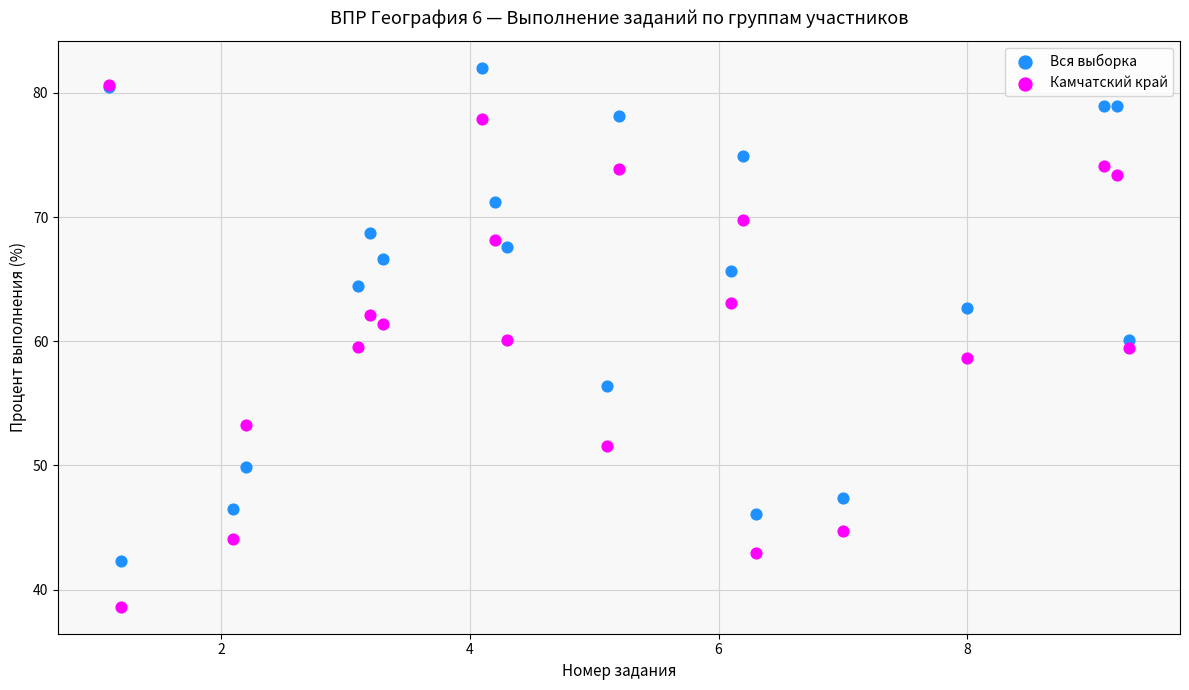

Which series contains the lowest Y value?

Камчатский край